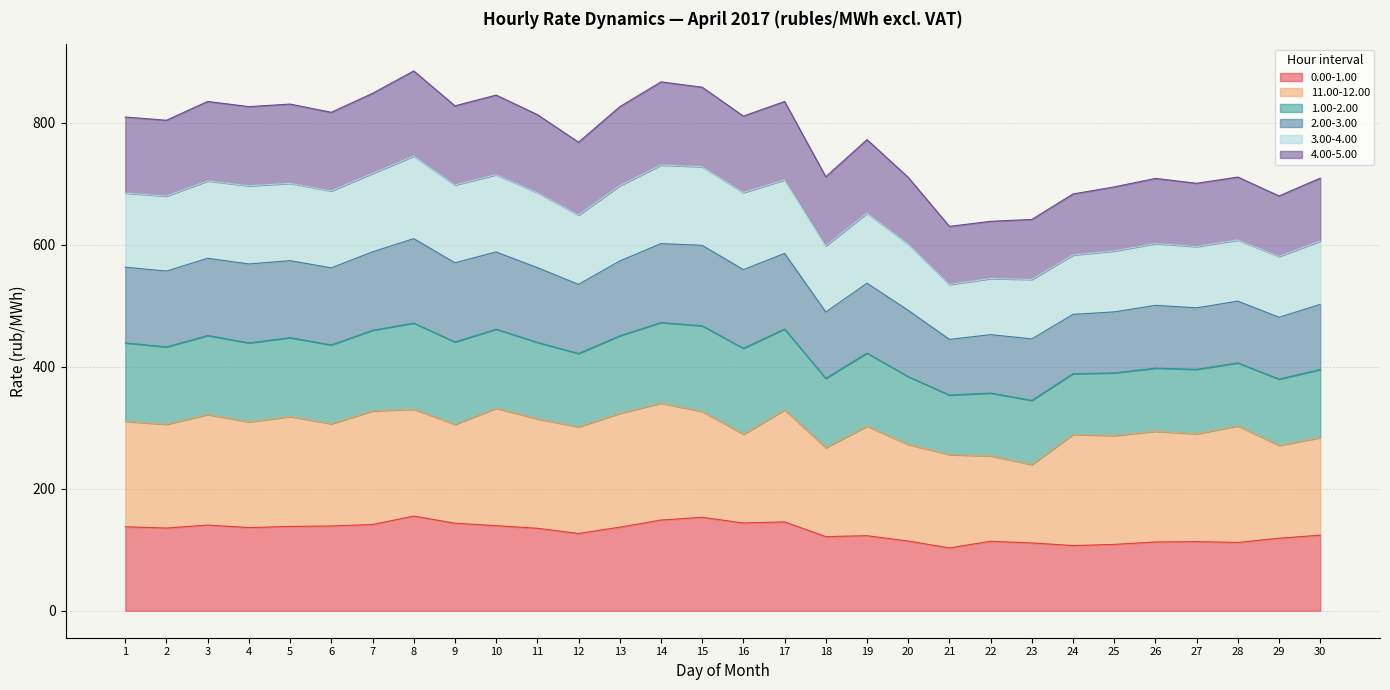

Does the chart have visible grid lines?

Yes